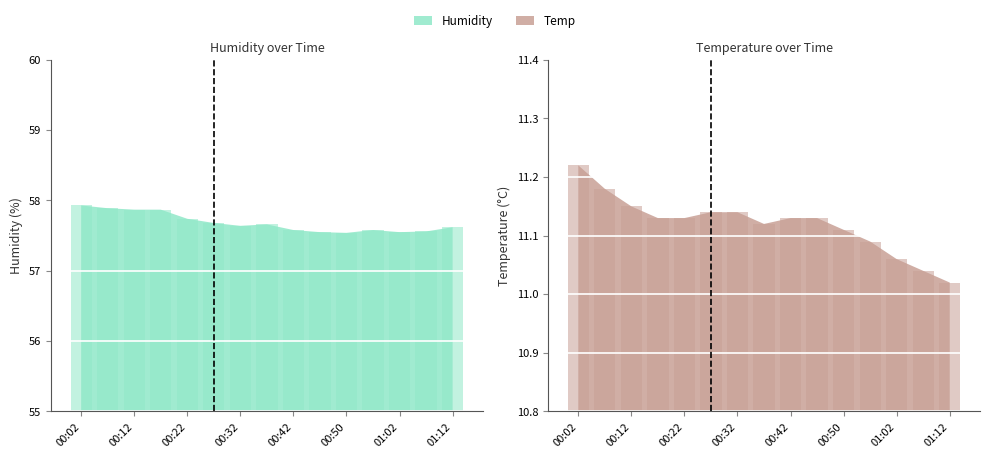

What is the minimum value shown in the chart?

11.0